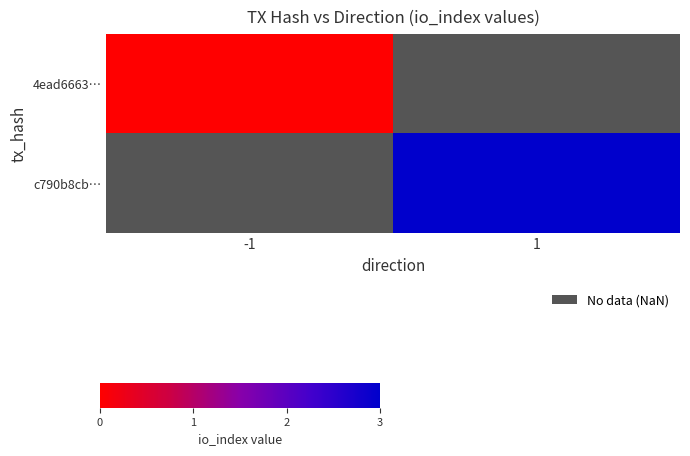

At which label does c790b8cb… reach its minimum?

-1